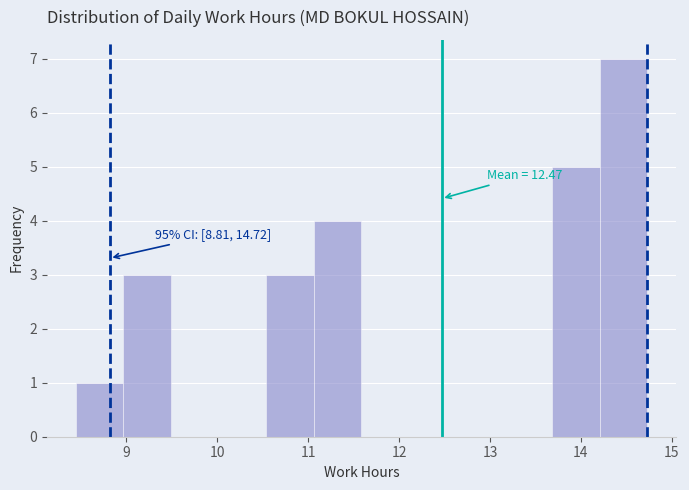

Over which range of the x-axis is the bar tallest?

14.2 to 14.7